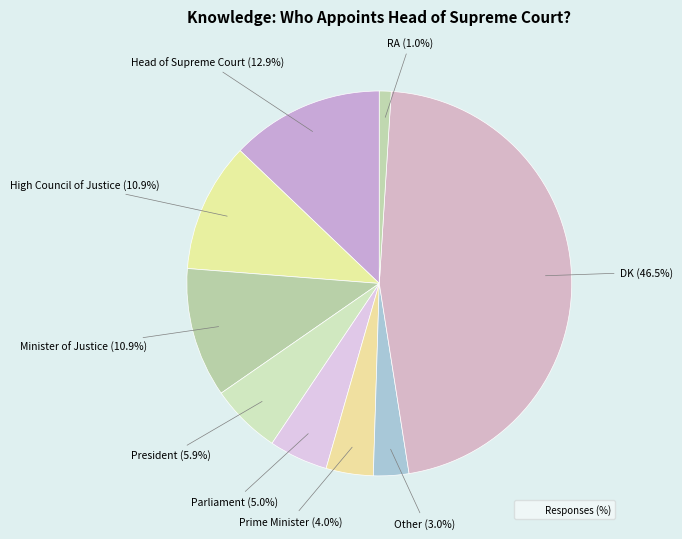

Is there a majority slice in this chart?

No